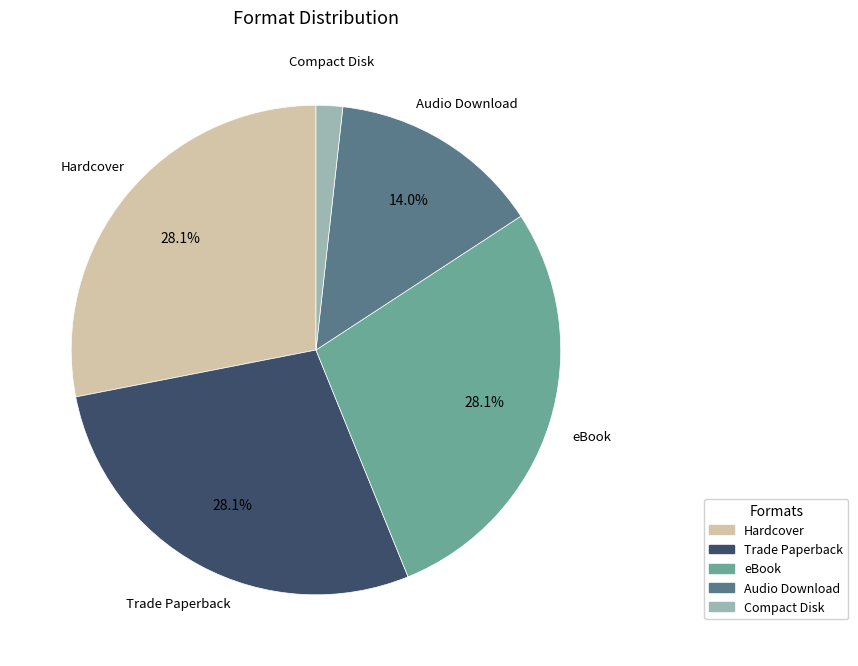

Approximately how many times larger is the value at eBook compared to Audio Download?

2.0